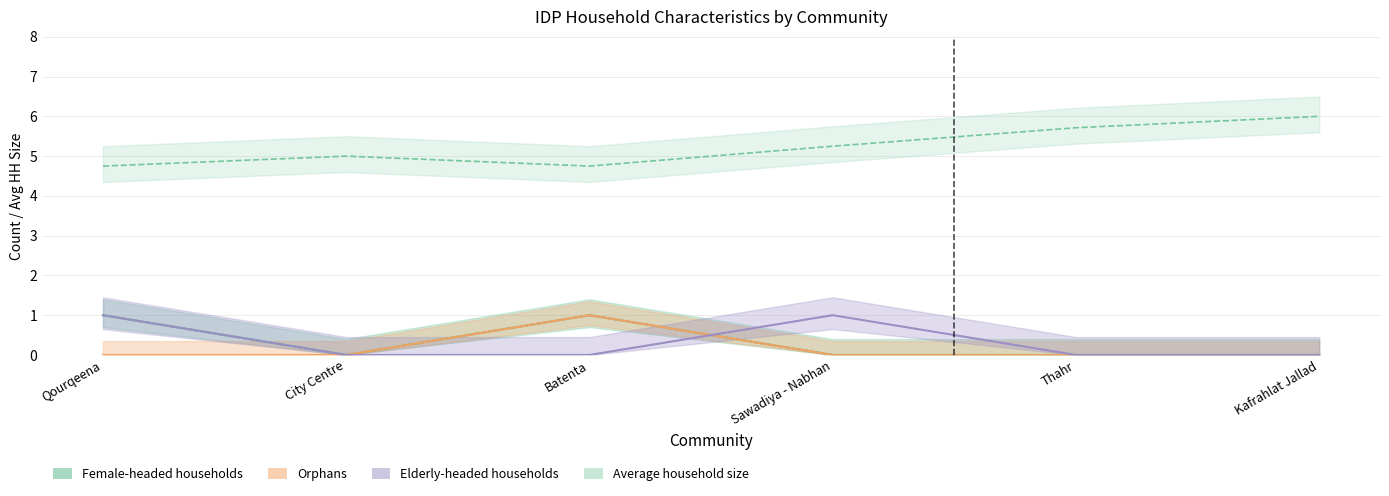

Which category has the lowest value in the Orphans series?

Qourqeena